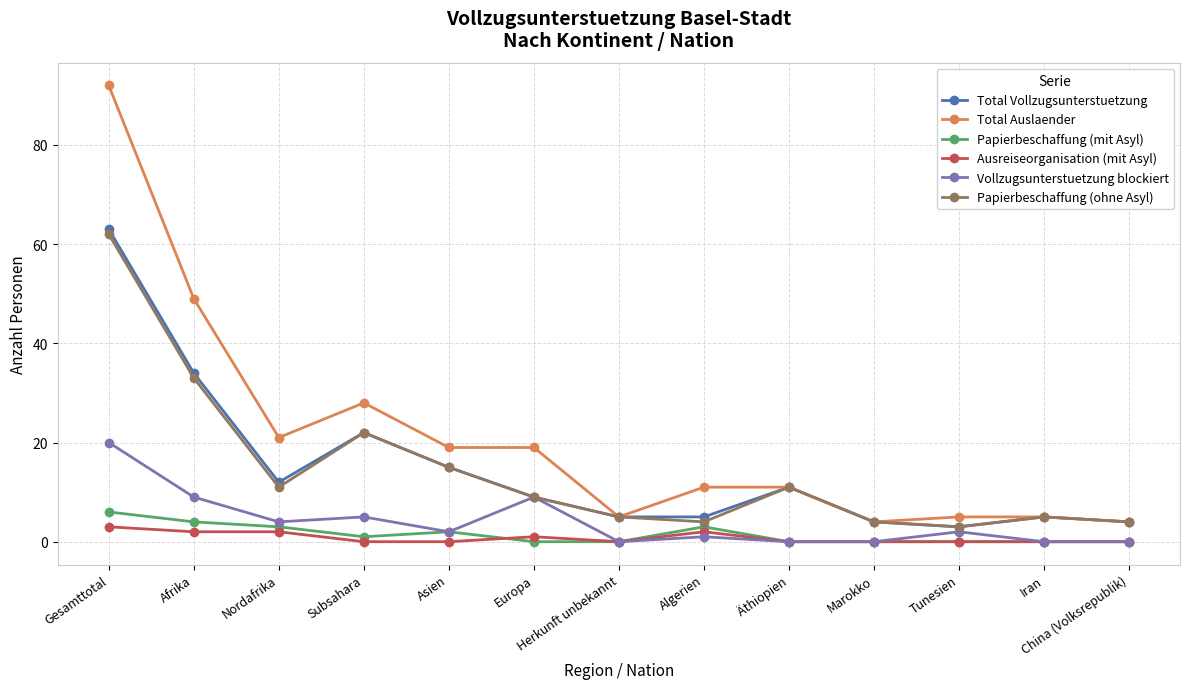

How many lines are shown in the chart?

6